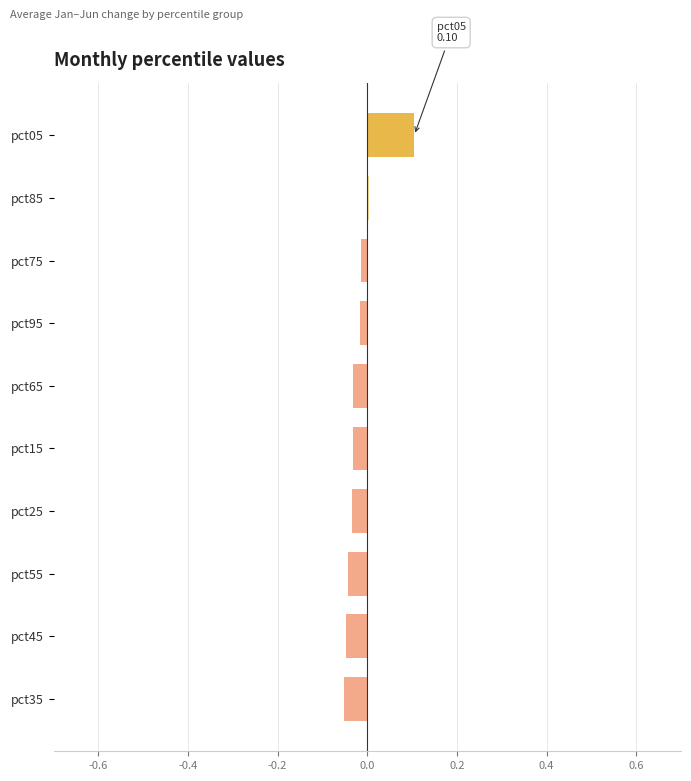

Is it true that the value at pct45 is -0.0?

True